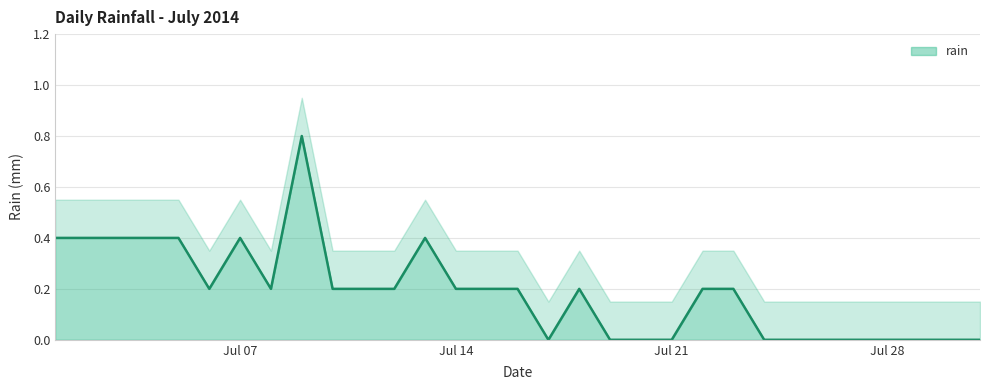

How many points are higher than both their immediate neighbors (excluding endpoints)?

4